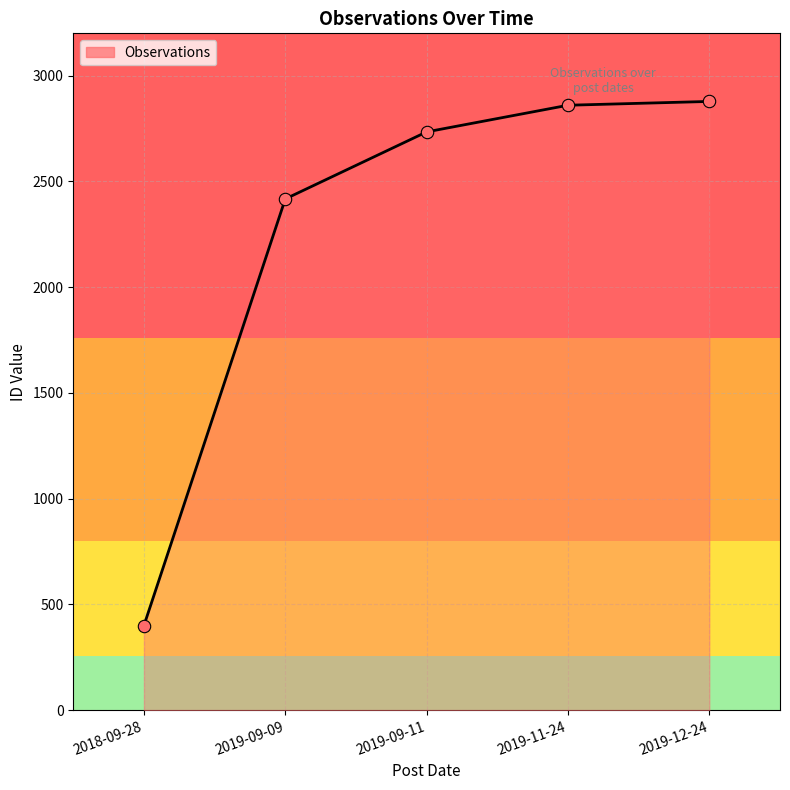

Which has a higher value, 2019-12-24 or 2018-09-28?

2019-12-24